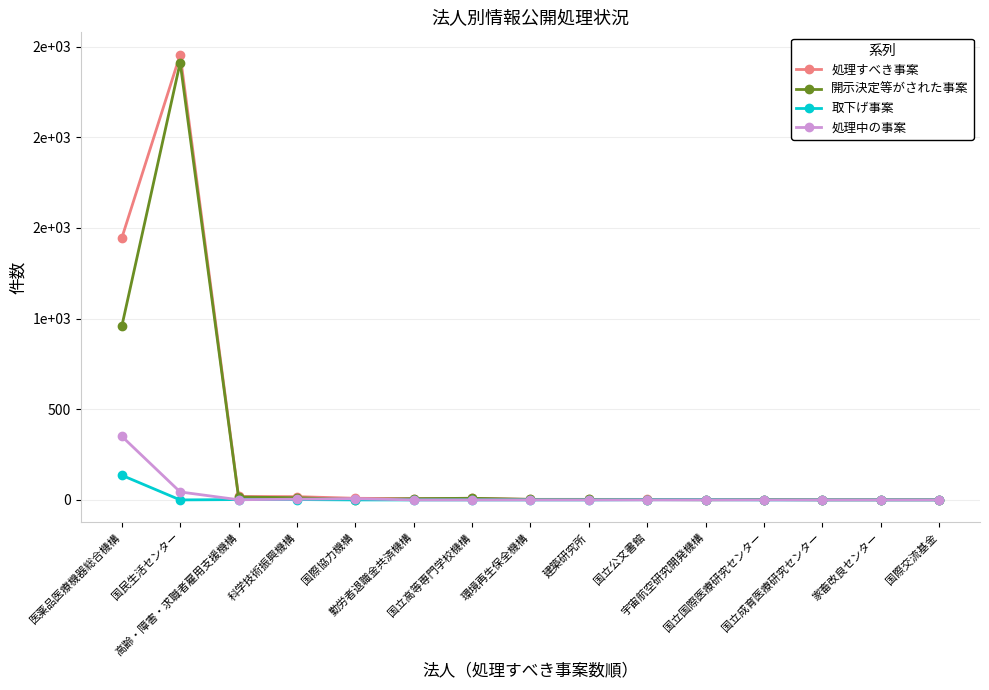

What are all the series names shown in the legend?

処理すべき事案, 開示決定等がされた事案, 取下げ事案, 処理中の事案